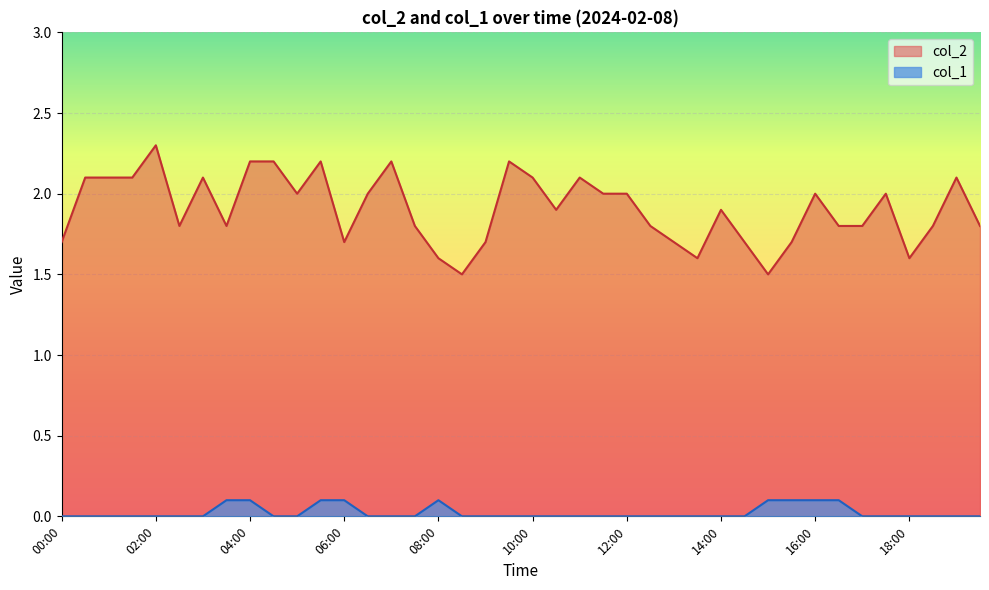

At 14:30, list the series in order from largest to smallest.

col_2, col_1